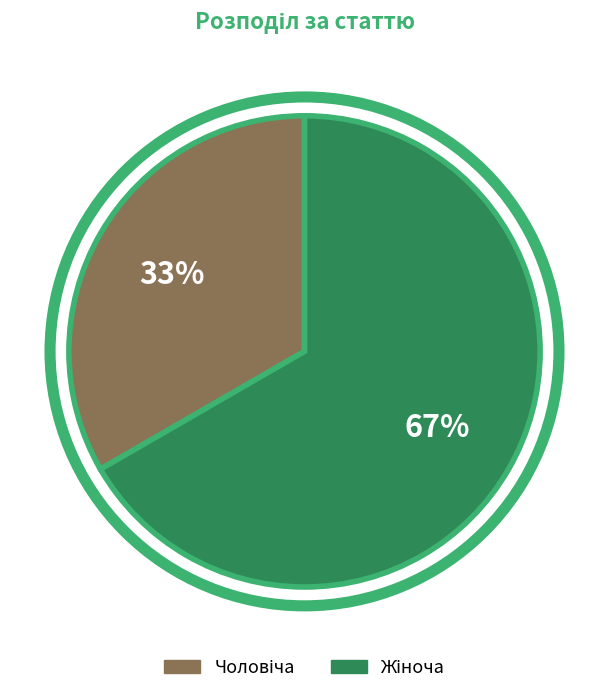

Does any single category account for the majority?

Yes